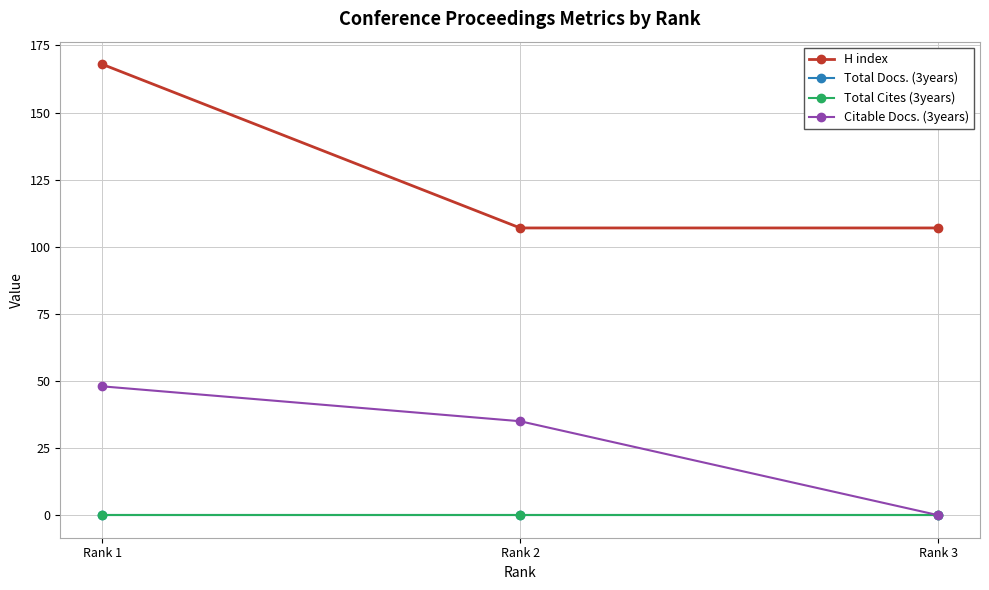

Where is Total Cites (3years) nearest to the value 0?

Rank 1